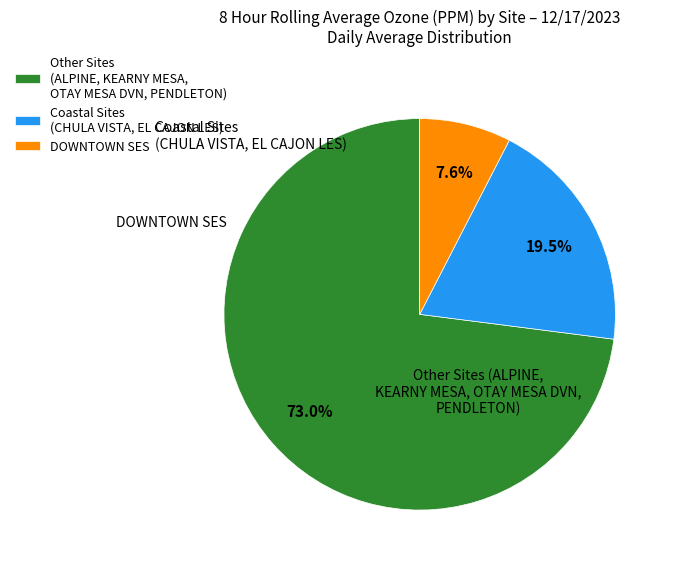

Do Coastal Sites (CHULA VISTA, EL CAJON LES) and Other Sites (ALPINE, KEARNY MESA, OTAY MESA DVN, PENDLETON) together represent more than half of the pie?

Yes